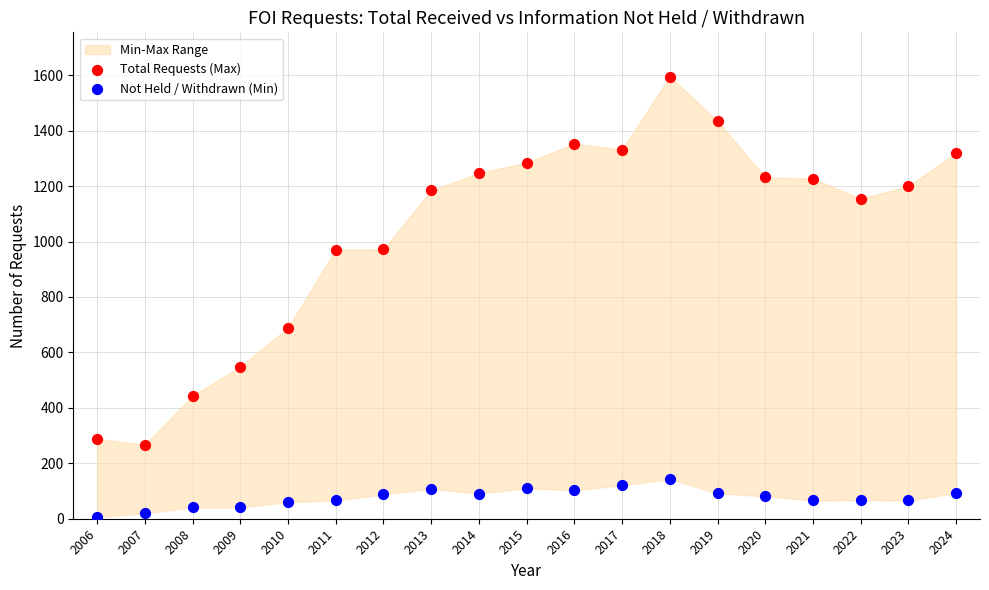

Which series contains the lowest Y value?

Not Held / Withdrawn (Min)